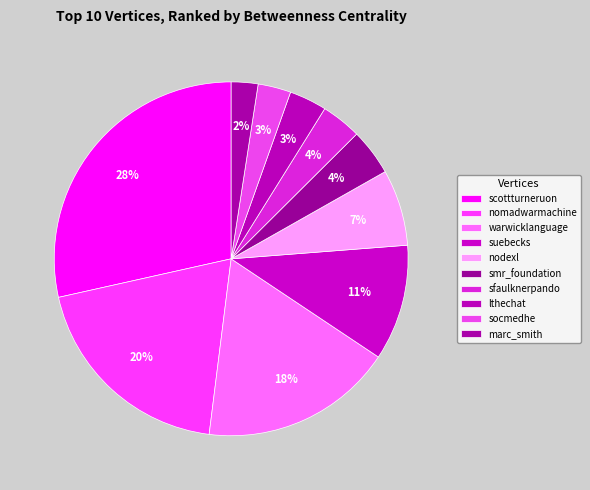

Is there a majority slice in this chart?

No